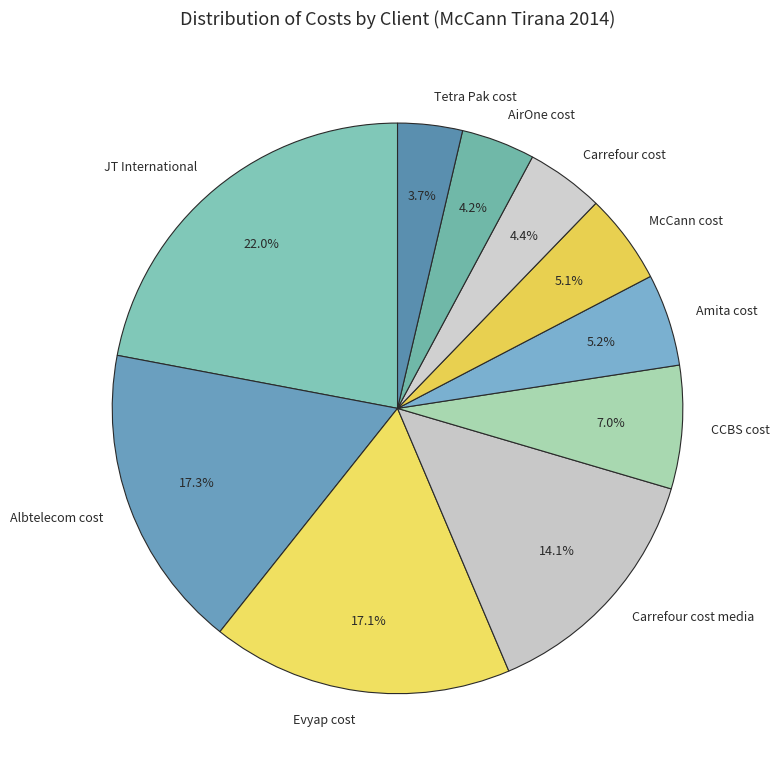

Between Evyap cost and JT International, which is larger?

JT International